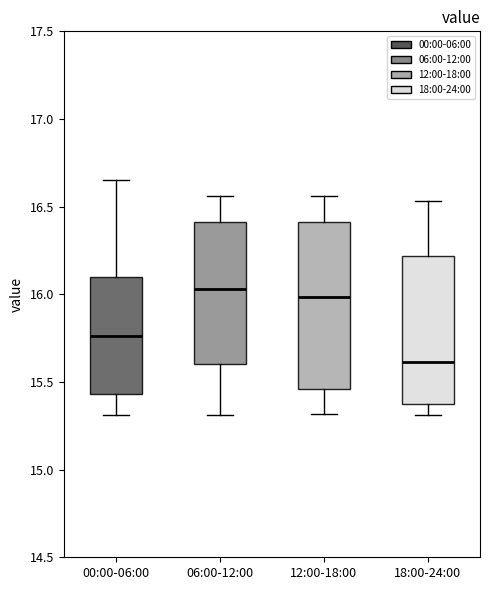

Which box is the tallest, from its lower edge to its upper edge?

12:00-18:00